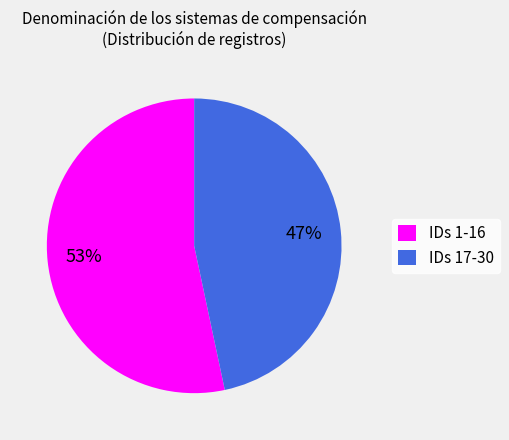

Which category has the smallest portion of the pie?

IDs 17-30